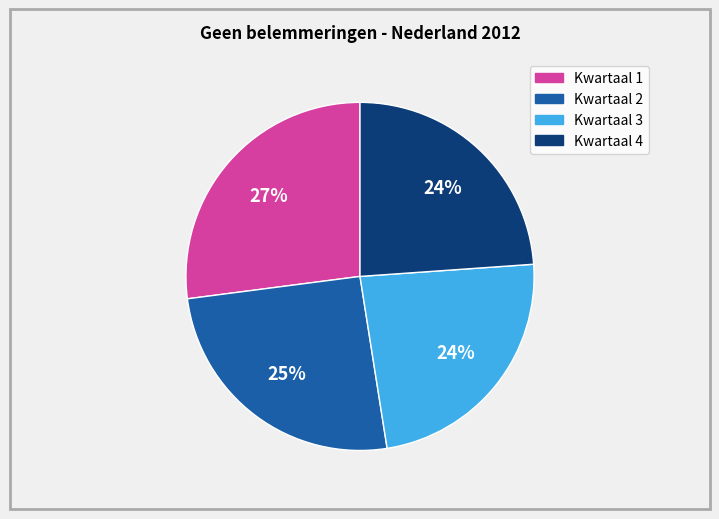

Count the number of slices in the pie.

4